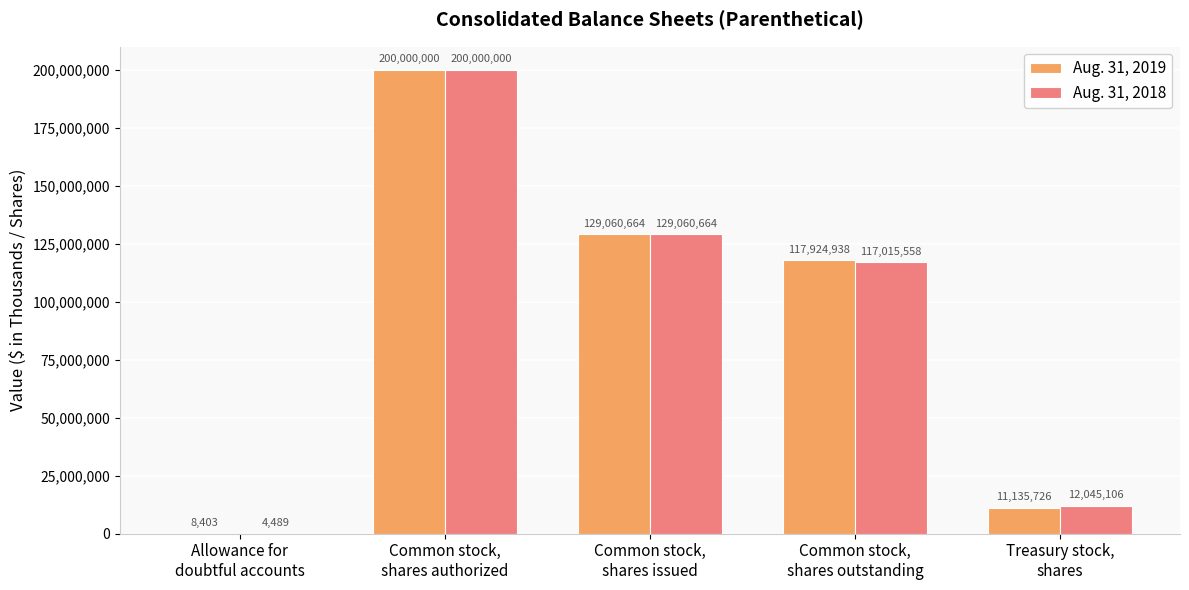

Reading right to left, list all the values displayed in this chart.

Aug. 31, 2019: Treasury stock,
shares=11135726	Common stock,
shares outstanding=117924938	Common stock,
shares issued=129060664	Common stock,
shares authorized=200000000	Allowance for
doubtful accounts=8403
Aug. 31, 2018: Treasury stock,
shares=12045106	Common stock,
shares outstanding=117015558	Common stock,
shares issued=129060664	Common stock,
shares authorized=200000000	Allowance for
doubtful accounts=4489